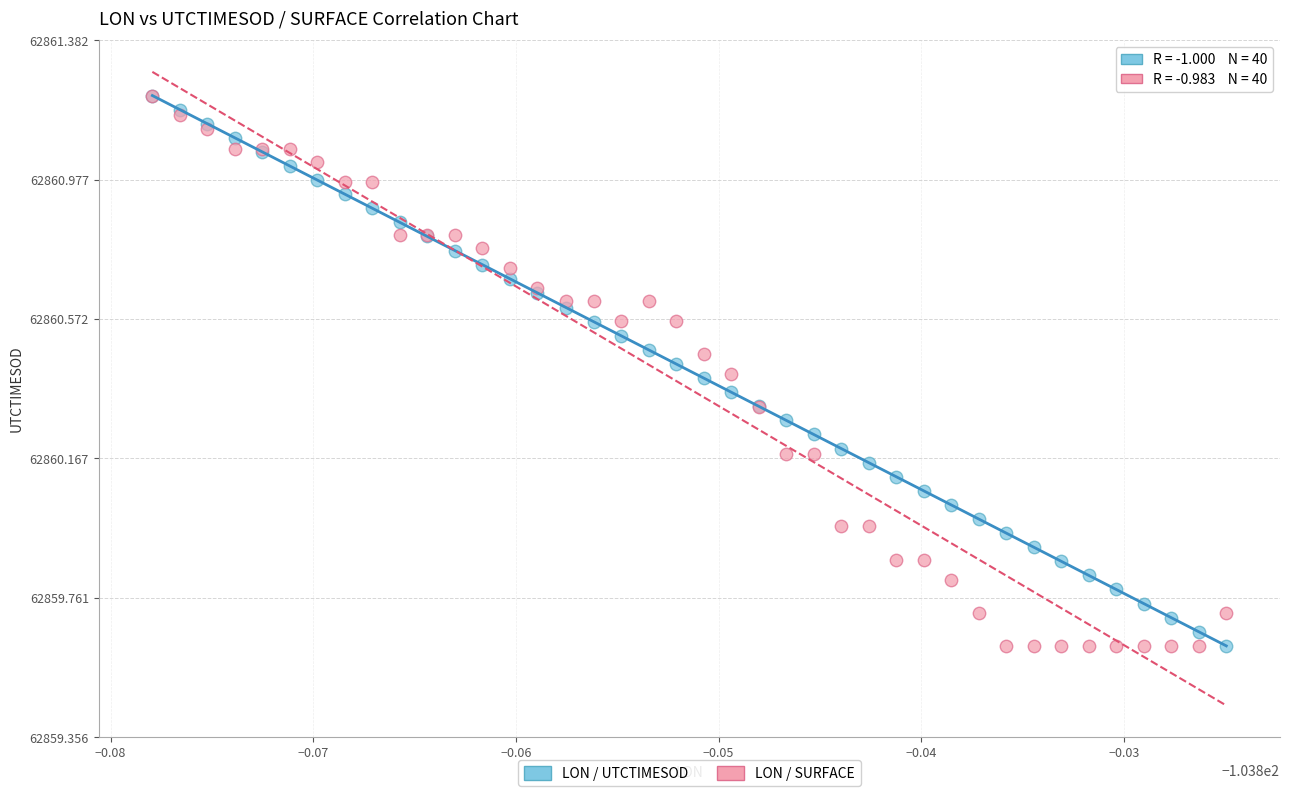

What are all the series names shown in the legend?

LON / UTCTIMESOD, LON / SURFACE